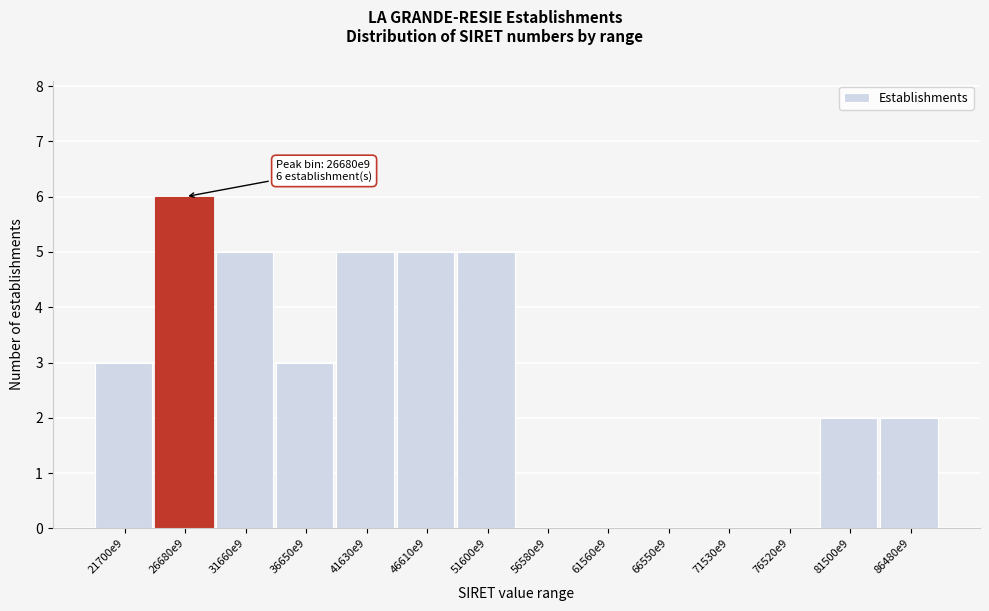

Reading left to right, what are all the values shown in this chart?

21700e9=3	26680e9=6	31660e9=5	36650e9=3	41630e9=5	46610e9=5	51600e9=5	56580e9=0	61560e9=0	66550e9=0	71530e9=0	76520e9=0	81500e9=2	86480e9=2